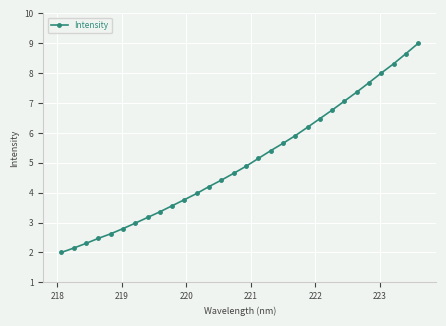

Reading left to right, extract all data points from this chart.

2.0	2.1	2.3	2.5	2.6	2.8	3.0	3.2	3.4	3.6	3.8	4.0	4.2	4.4	4.6	4.9	5.1	5.4	5.7	5.9	6.2	6.5	6.8	7.1	7.4	7.7	8.0	8.3	8.7	9.0